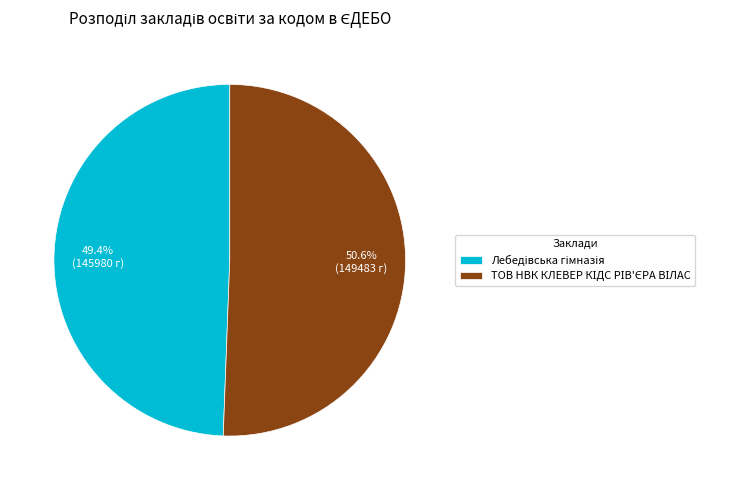

Is there any slice that represents more than half of the pie?

Yes